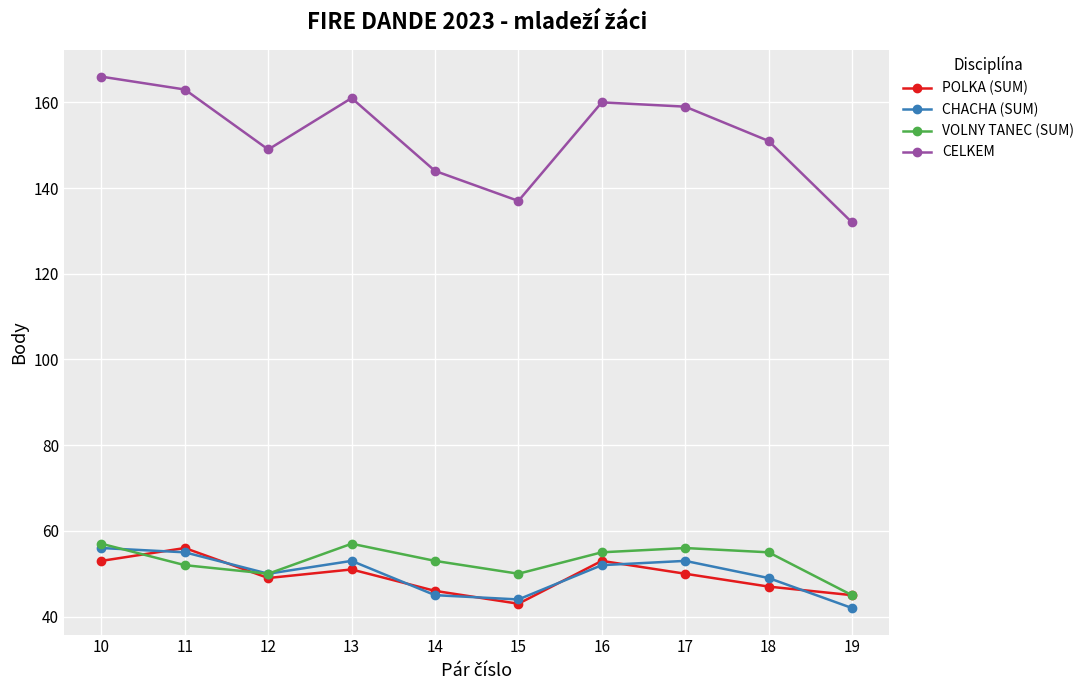

The value of POLKA (SUM) at 11 is 87. True or false?

False